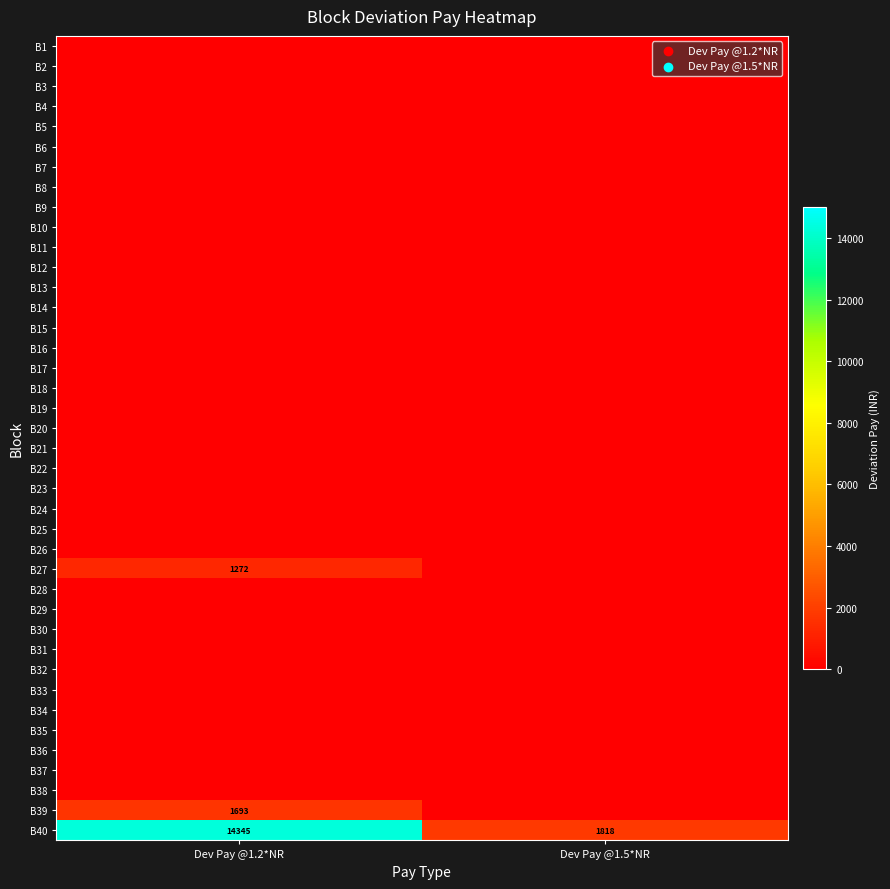

Is it true that B40 equals 14345 at Dev Pay @1.2*NR?

True